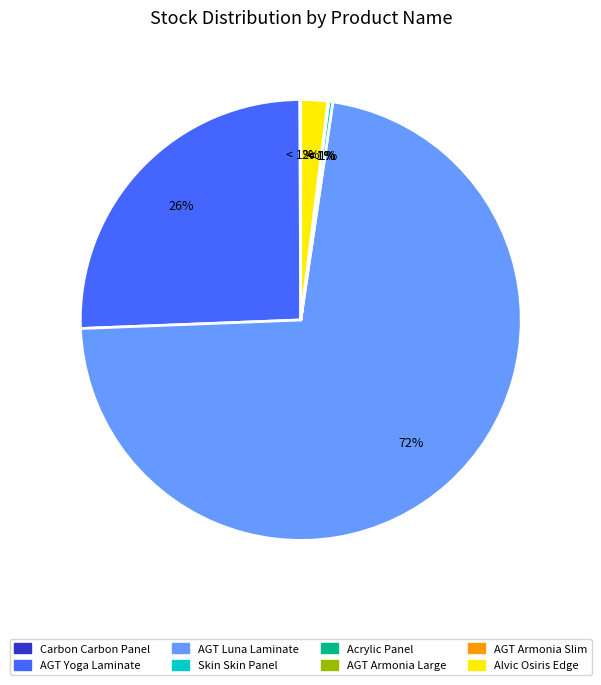

To the nearest percent, what is the difference between the Ламінат AGT Луна and Панель Skin Skin 18 мм. Деа slice percentages?

72%